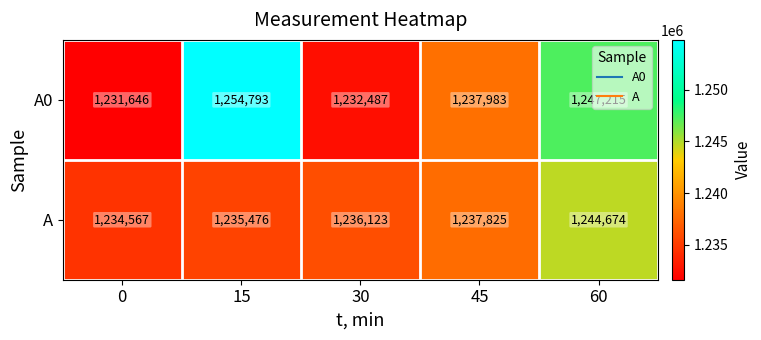

What is the difference between the A0 values at 45 and 15?

16810